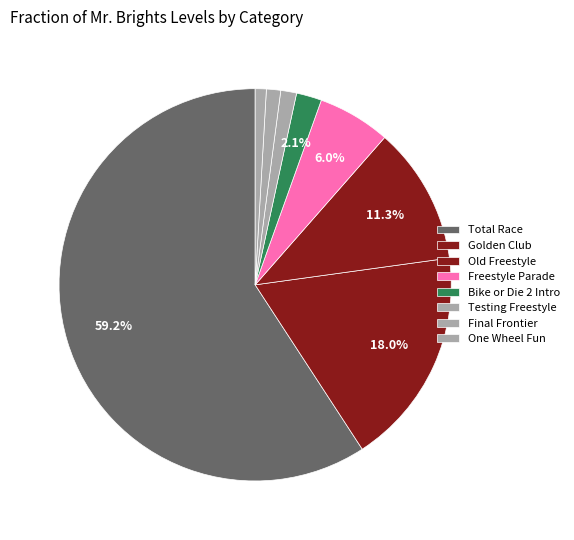

True or false: Testing Freestyle accounts for 7% of the total.

False